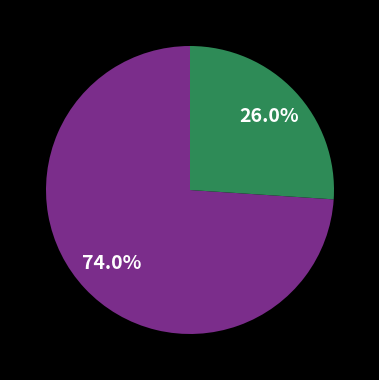

Is there a majority slice in this chart?

Yes